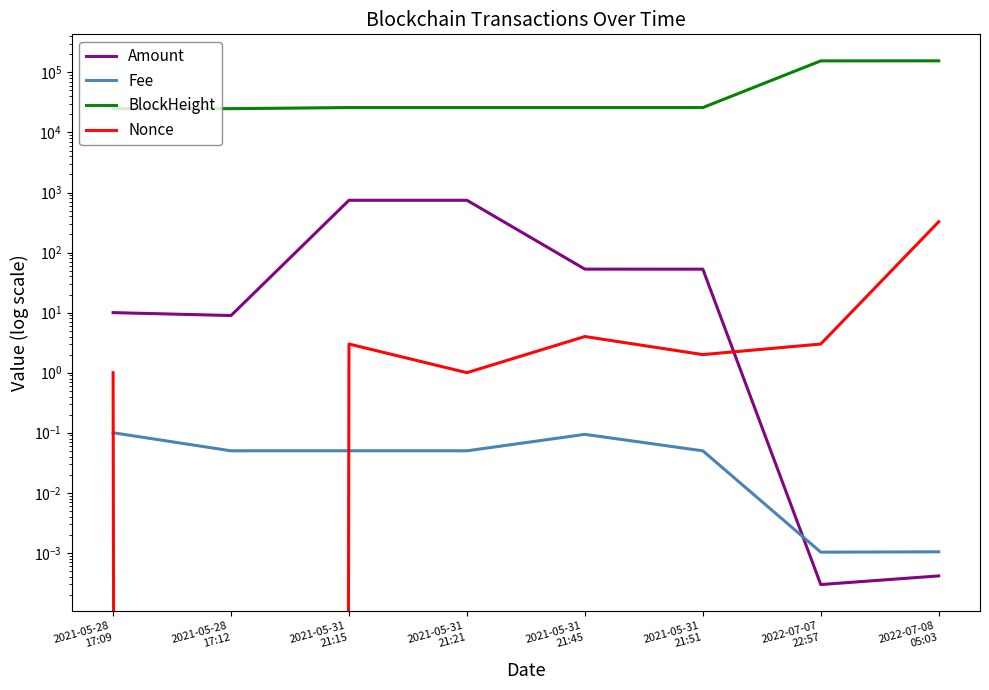

What is the maximum value shown in the chart?

155669.0